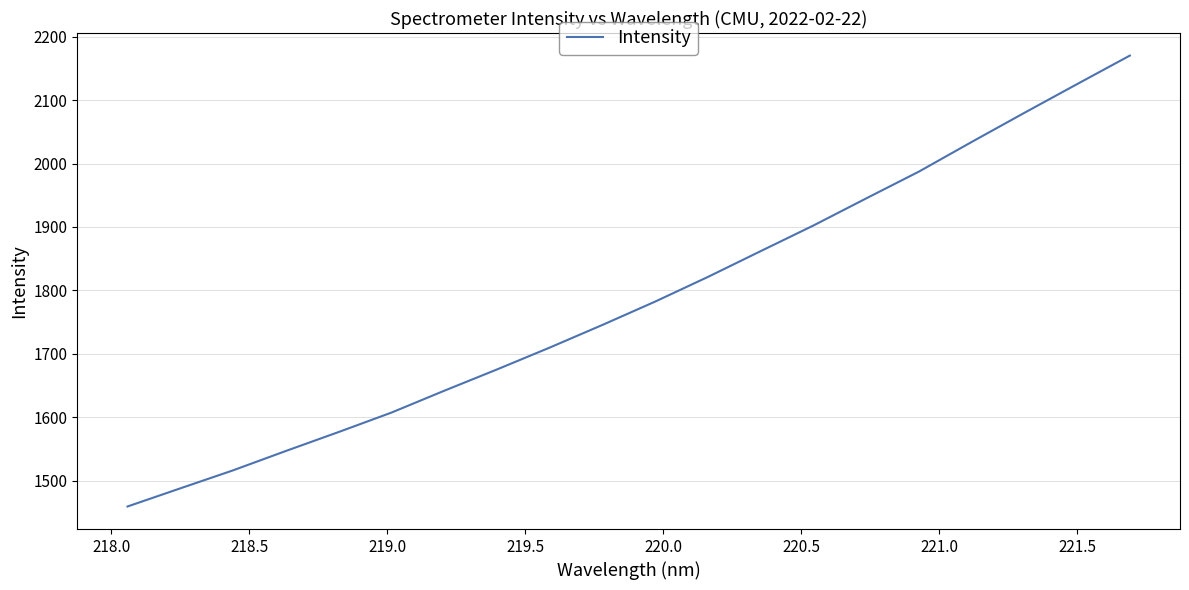

Reading left to right, extract all data points from this chart.

1459.1	1487.7	1516.1	1546.6	1576.5	1607.2	1641.6	1675.2	1709.7	1745.5	1782.3	1821.3	1861.9	1902.4	1945.1	1987.4	2034.1	2080.1	2125.4	2170.3